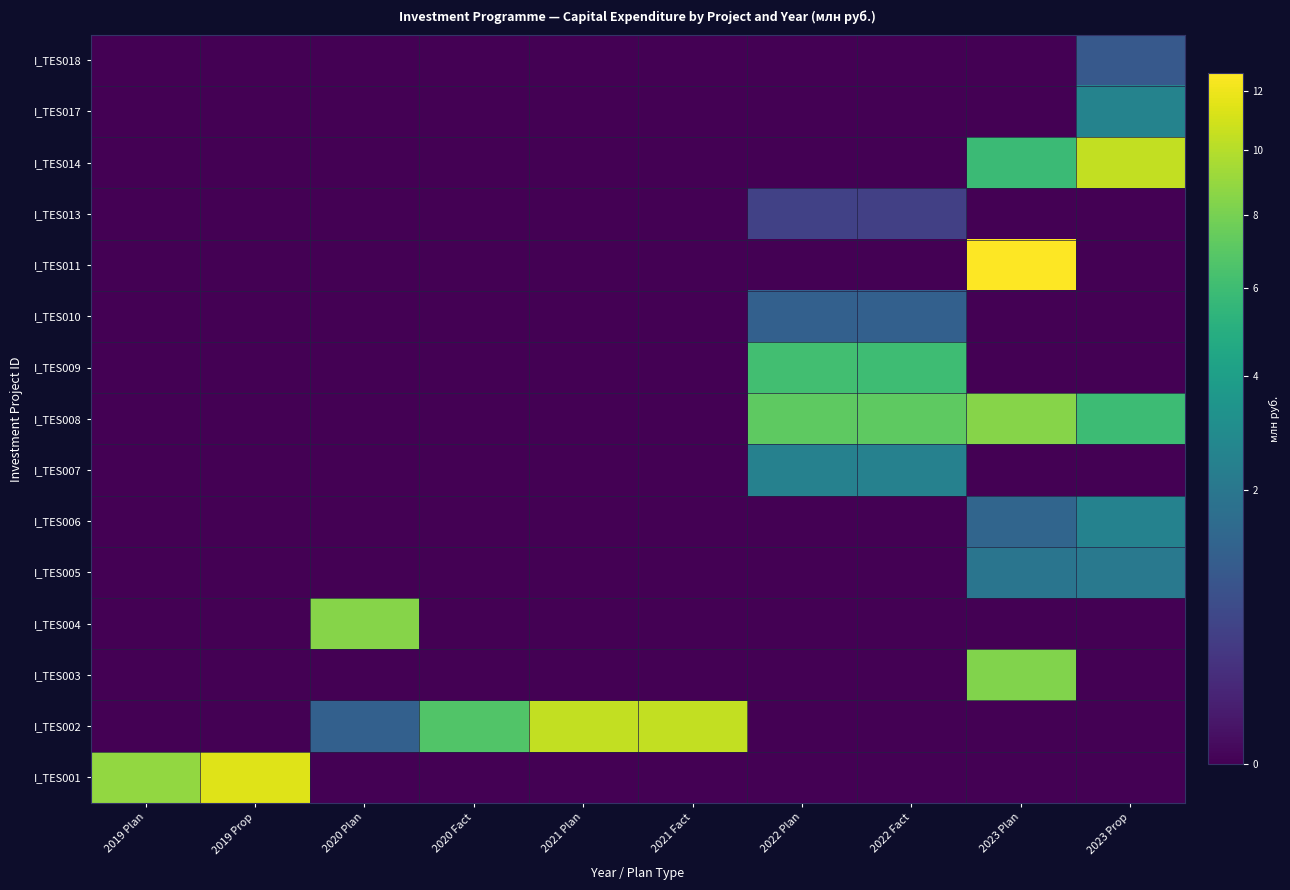

Reading left to right, what are all the values shown in this chart?

I_TES001: 2019 Plan=8.9	2019 Prop=11.4	2020 Plan=0.0	2020 Fact=0.0	2021 Plan=0.0	2021 Fact=0.0	2022 Plan=0.0	2022 Fact=0.0	2023 Plan=0.0	2023 Prop=0.0
I_TES002: 2019 Plan=0.0	2019 Prop=0.0	2020 Plan=1.2	2020 Fact=6.7	2021 Plan=10.5	2021 Fact=10.5	2022 Plan=0.0	2022 Fact=0.0	2023 Plan=0.0	2023 Prop=0.0
I_TES003: 2019 Plan=0.0	2019 Prop=0.0	2020 Plan=0.0	2020 Fact=0.0	2021 Plan=0.0	2021 Fact=0.0	2022 Plan=0.0	2022 Fact=0.0	2023 Plan=8.4	2023 Prop=0.0
I_TES004: 2019 Plan=0.0	2019 Prop=0.0	2020 Plan=8.5	2020 Fact=0.0	2021 Plan=0.0	2021 Fact=0.0	2022 Plan=0.0	2022 Fact=0.0	2023 Plan=0.0	2023 Prop=0.0
I_TES005: 2019 Plan=0.0	2019 Prop=0.0	2020 Plan=0.0	2020 Fact=0.0	2021 Plan=0.0	2021 Fact=0.0	2022 Plan=0.0	2022 Fact=0.0	2023 Plan=1.9	2023 Prop=2.1
I_TES006: 2019 Plan=0.0	2019 Prop=0.0	2020 Plan=0.0	2020 Fact=0.0	2021 Plan=0.0	2021 Fact=0.0	2022 Plan=0.0	2022 Fact=0.0	2023 Plan=1.4	2023 Prop=2.5
I_TES007: 2019 Plan=0.0	2019 Prop=0.0	2020 Plan=0.0	2020 Fact=0.0	2021 Plan=0.0	2021 Fact=0.0	2022 Plan=2.4	2022 Fact=2.4	2023 Plan=0.0	2023 Prop=0.0
I_TES008: 2019 Plan=0.0	2019 Prop=0.0	2020 Plan=0.0	2020 Fact=0.0	2021 Plan=0.0	2021 Fact=0.0	2022 Plan=7.2	2022 Fact=7.1	2023 Plan=8.4	2023 Prop=6.0
I_TES009: 2019 Plan=0.0	2019 Prop=0.0	2020 Plan=0.0	2020 Fact=0.0	2021 Plan=0.0	2021 Fact=0.0	2022 Plan=6.2	2022 Fact=6.0	2023 Plan=0.0	2023 Prop=0.0
I_TES010: 2019 Plan=0.0	2019 Prop=0.0	2020 Plan=0.0	2020 Fact=0.0	2021 Plan=0.0	2021 Fact=0.0	2022 Plan=1.2	2022 Fact=1.2	2023 Plan=0.0	2023 Prop=0.0
I_TES011: 2019 Plan=0.0	2019 Prop=0.0	2020 Plan=0.0	2020 Fact=0.0	2021 Plan=0.0	2021 Fact=0.0	2022 Plan=0.0	2022 Fact=0.0	2023 Plan=12.7	2023 Prop=0.0
I_TES013: 2019 Plan=0.0	2019 Prop=0.0	2020 Plan=0.0	2020 Fact=0.0	2021 Plan=0.0	2021 Fact=0.0	2022 Plan=0.5	2022 Fact=0.5	2023 Plan=0.0	2023 Prop=0.0
I_TES014: 2019 Plan=0.0	2019 Prop=0.0	2020 Plan=0.0	2020 Fact=0.0	2021 Plan=0.0	2021 Fact=0.0	2022 Plan=0.0	2022 Fact=0.0	2023 Plan=5.9	2023 Prop=10.4
I_TES017: 2019 Plan=0.0	2019 Prop=0.0	2020 Plan=0.0	2020 Fact=0.0	2021 Plan=0.0	2021 Fact=0.0	2022 Plan=0.0	2022 Fact=0.0	2023 Plan=0.0	2023 Prop=2.5
I_TES018: 2019 Plan=0.0	2019 Prop=0.0	2020 Plan=0.0	2020 Fact=0.0	2021 Plan=0.0	2021 Fact=0.0	2022 Plan=0.0	2022 Fact=0.0	2023 Plan=0.0	2023 Prop=1.0